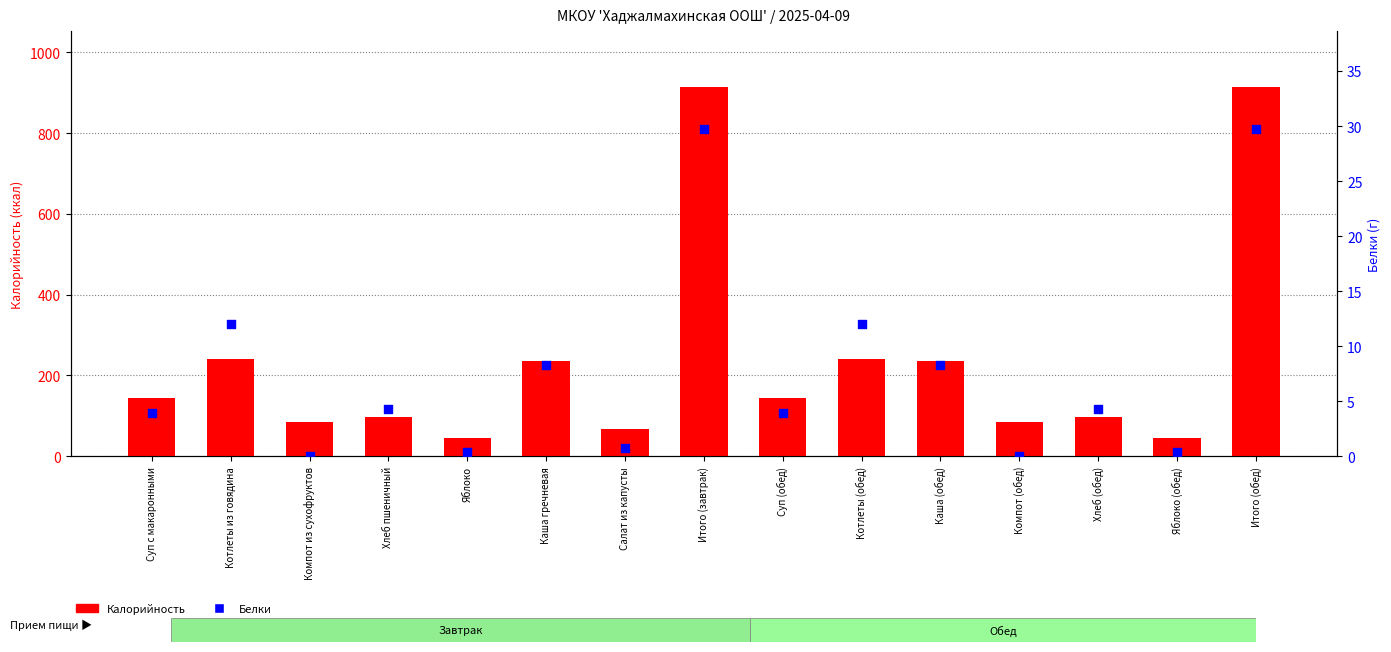

Is the value of Калорийность at Компот из сухофруктов greater than the value of Белки at Хлеб пшеничный?

Yes